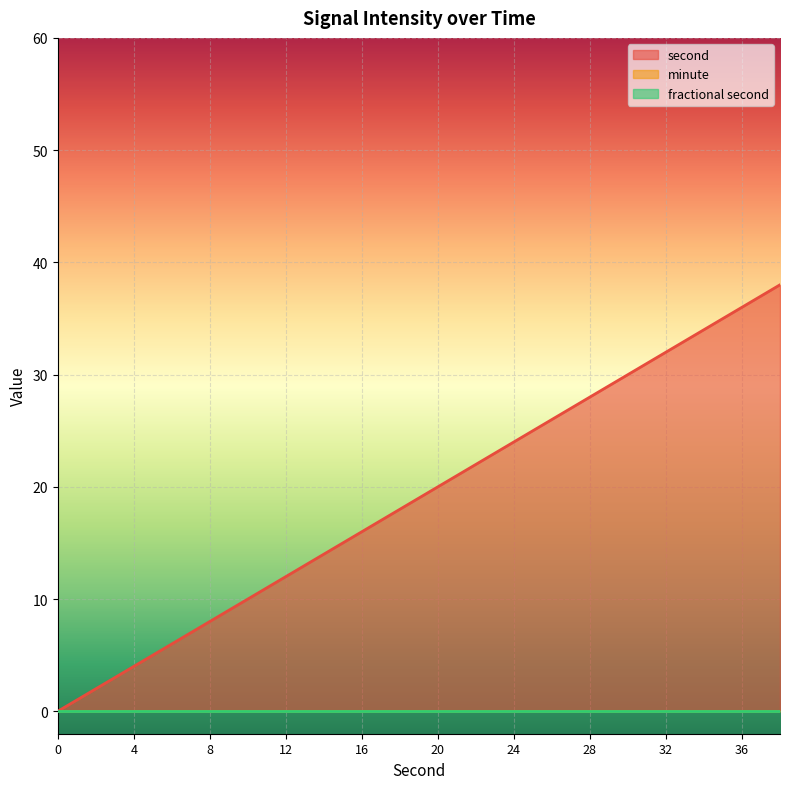

List the series in order of their peak value, lowest first.

minute, fractional second, second